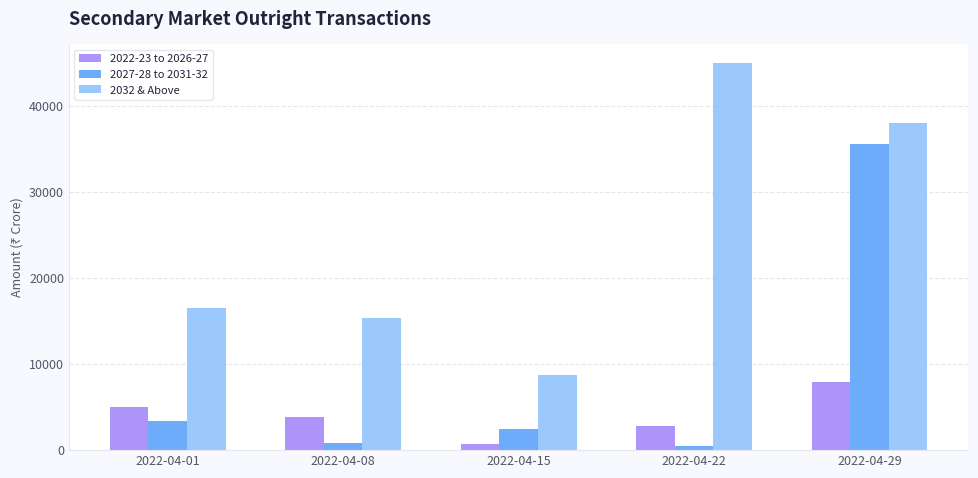

List the series in order of their overall mean, highest first.

2032 & Above, 2027-28 to 2031-32, 2022-23 to 2026-27